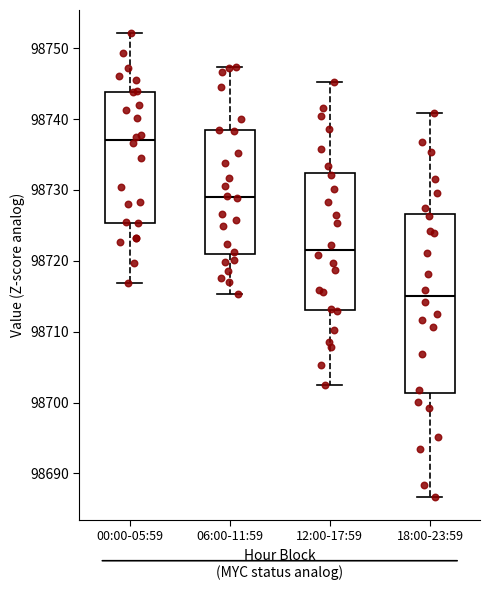

Which box is the tallest, from its lower edge to its upper edge?

18:00-23:59